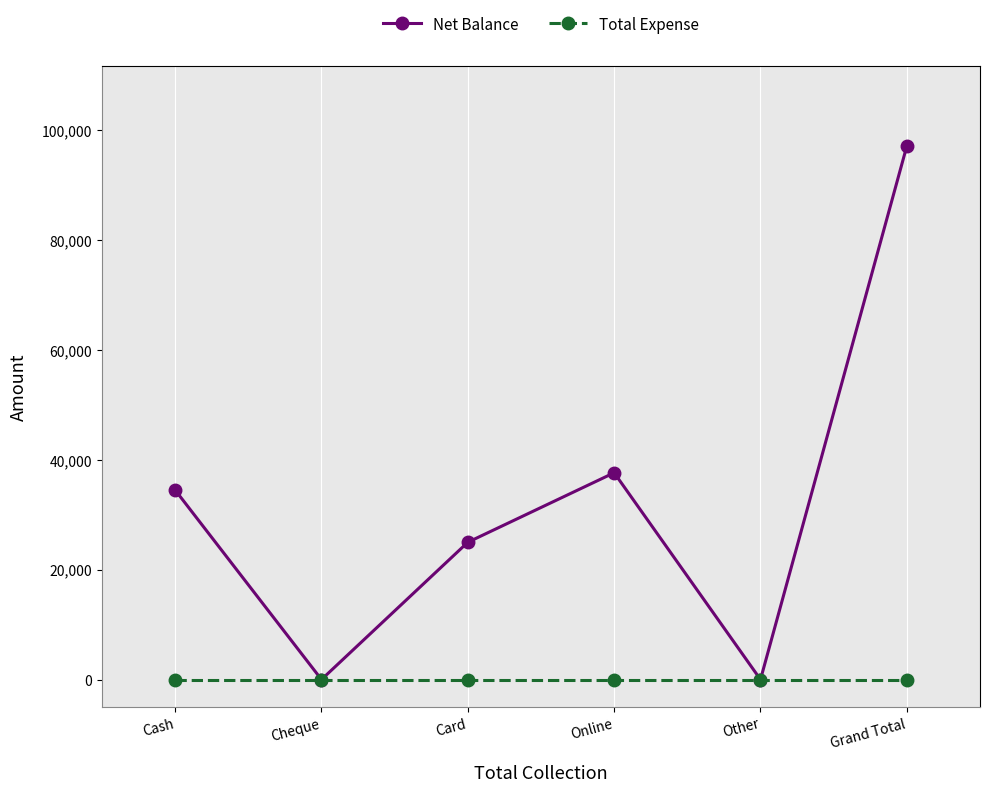

Which series changed the most between Cash and Online?

Net Balance